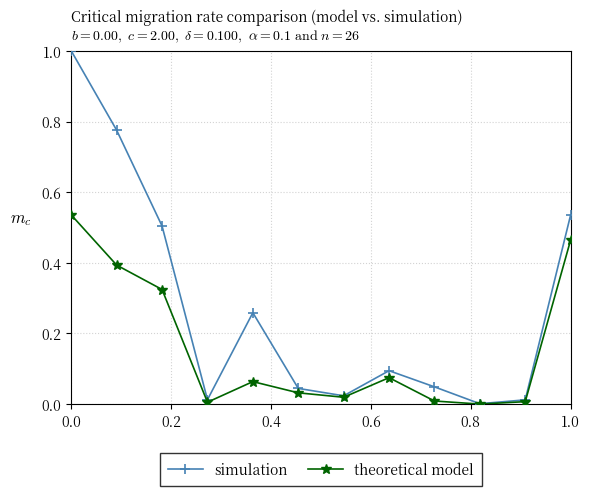

How many categories are shown in the chart?

12